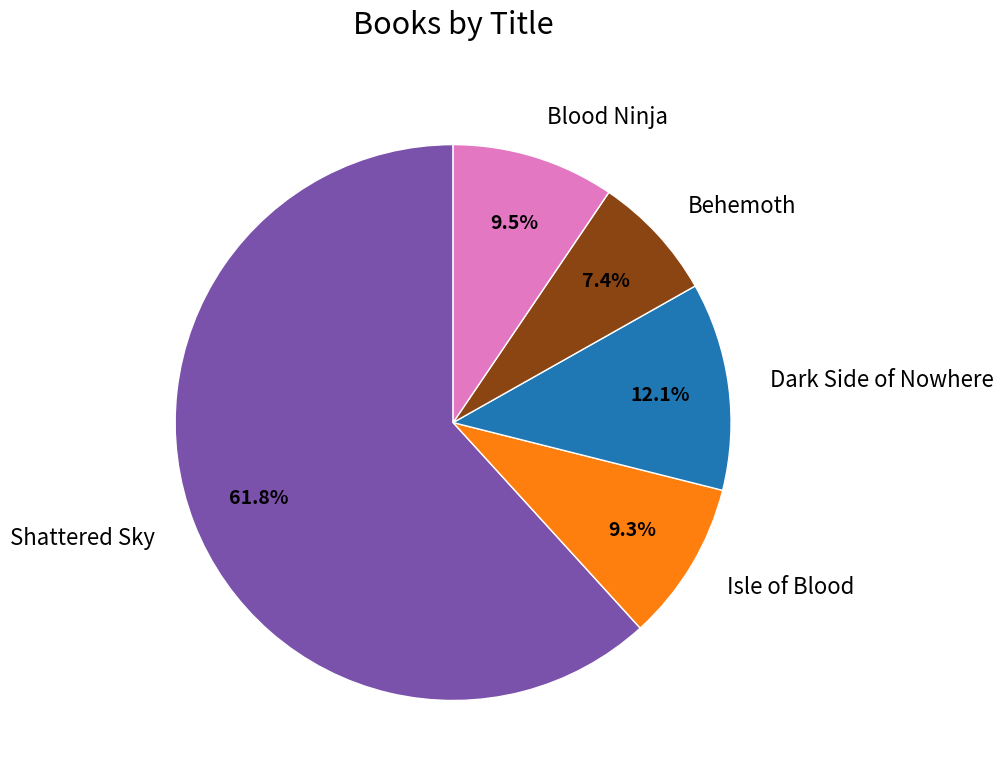

Does Shattered Sky account for over 50% of the chart?

Yes